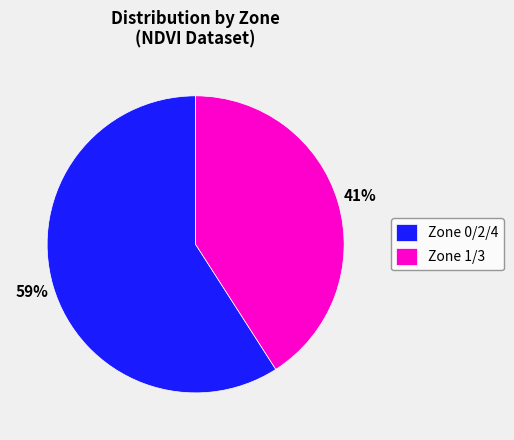

Is it true that Zone 0/2/4 is 59% of the pie?

True